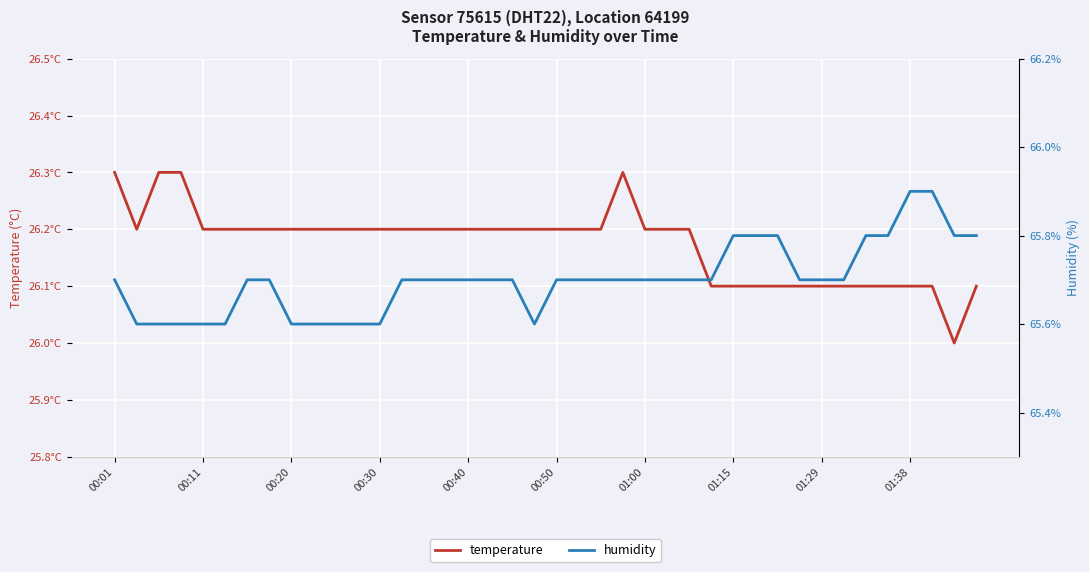

How many interior local valleys does the humidity series have?

1